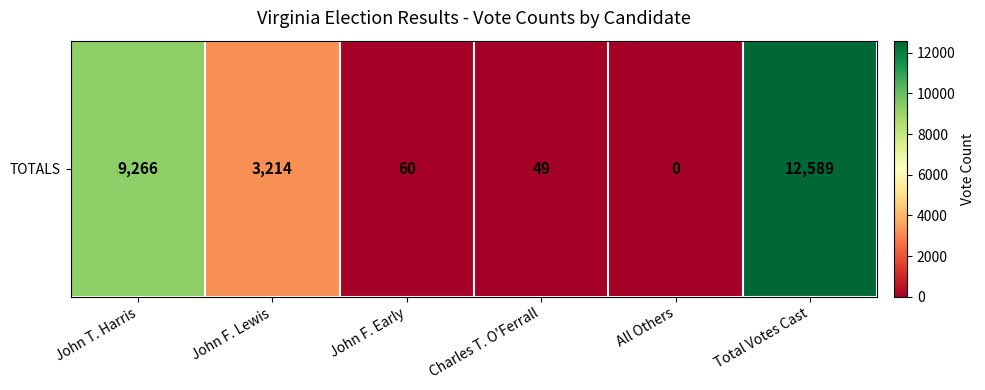

List the labels in order of value, largest first.

Total Votes Cast, John T. Harris, John F. Lewis, John F. Early, Charles T. O'Ferrall, All Others